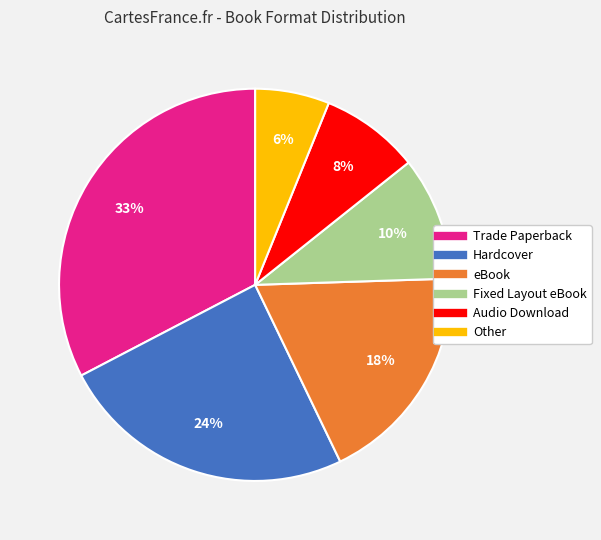

To the nearest percent, what is the difference between the Hardcover and Other slice percentages?

18%